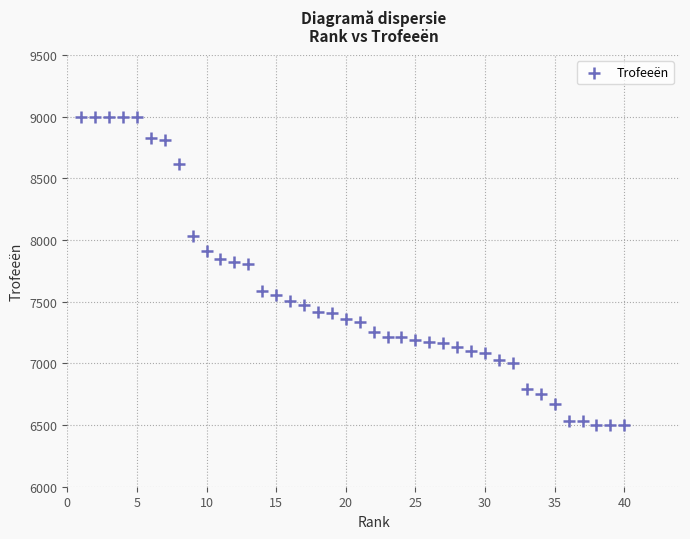

What is the range of Y values (max minus min)?

2500